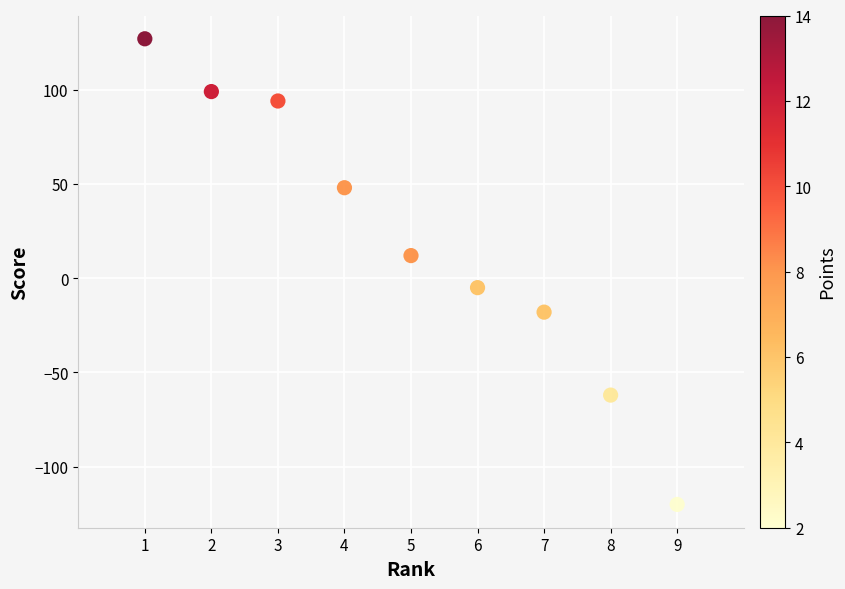

What is the average X value?

5